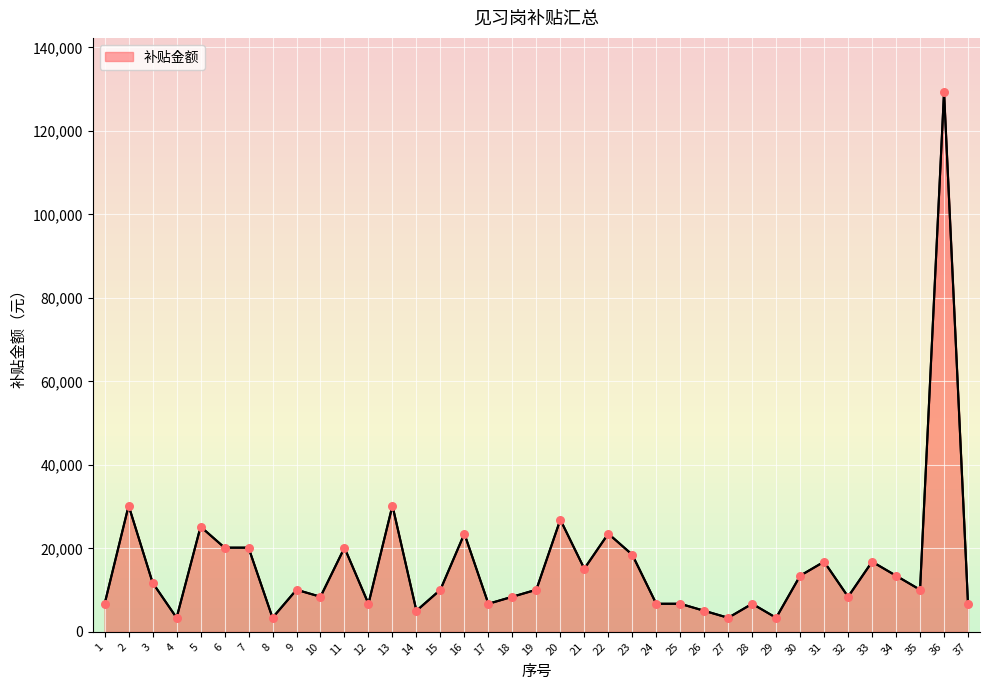

What is the change in value from 5 to 34?

-11760